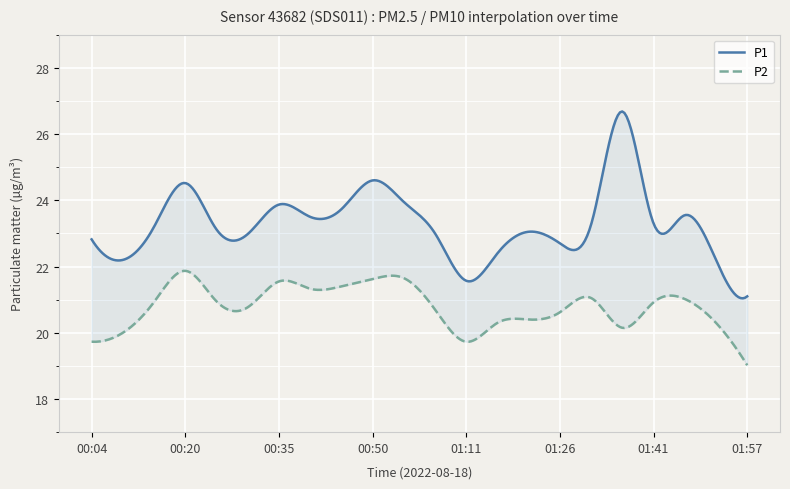

List the labels in order of P1 value, smallest first.

01:57, 01:11, 00:10, 01:51, 01:16, 01:26, 00:04, 00:30, 01:01, 01:21, 00:25, 00:15, 01:31, 01:41, 00:40, 01:46, 00:45, 00:35, 00:55, 00:20, 00:50, 01:36